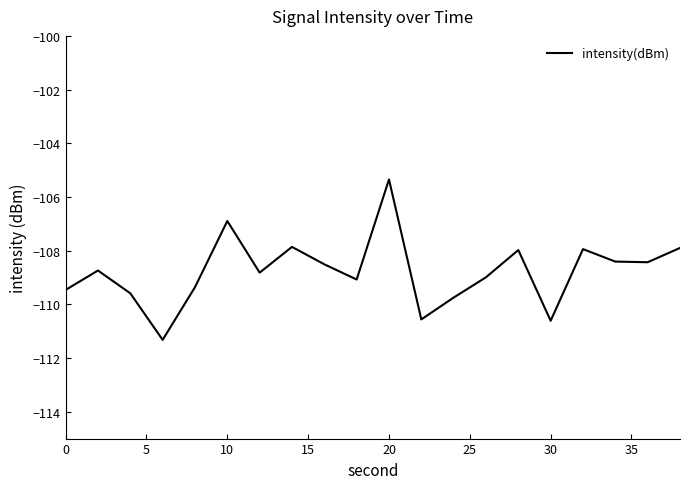

What is the maximum value shown in the chart?

-105.3